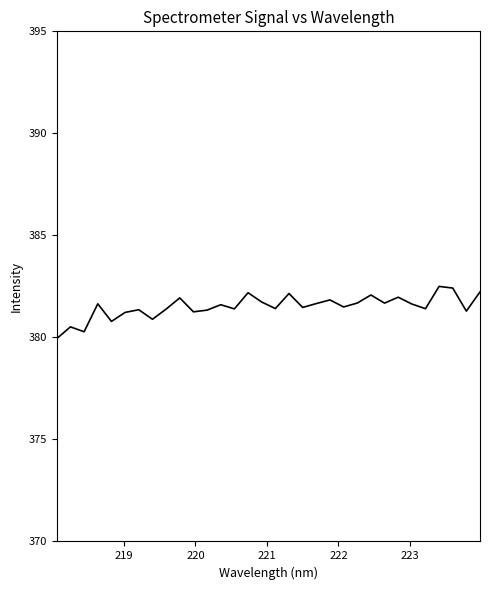

Count the number of categories in the chart.

32